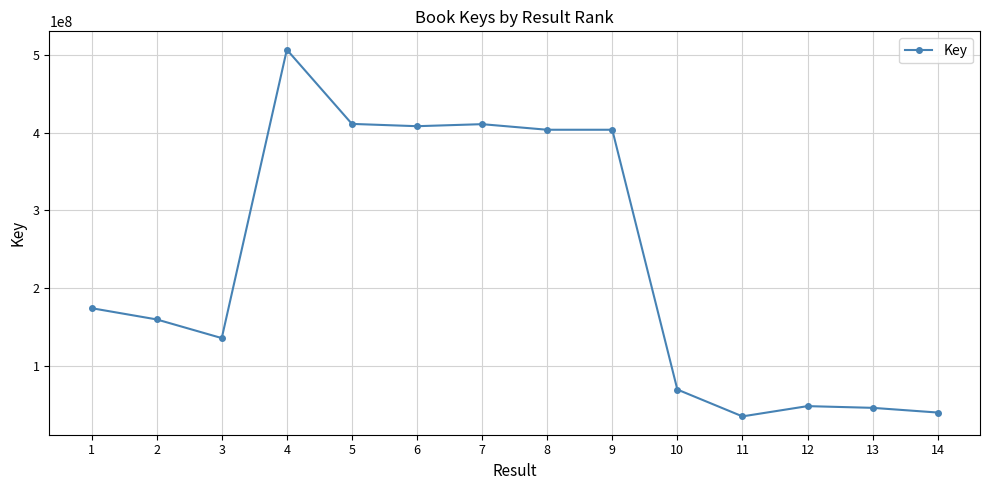

Which category has the lowest value across all series?

11